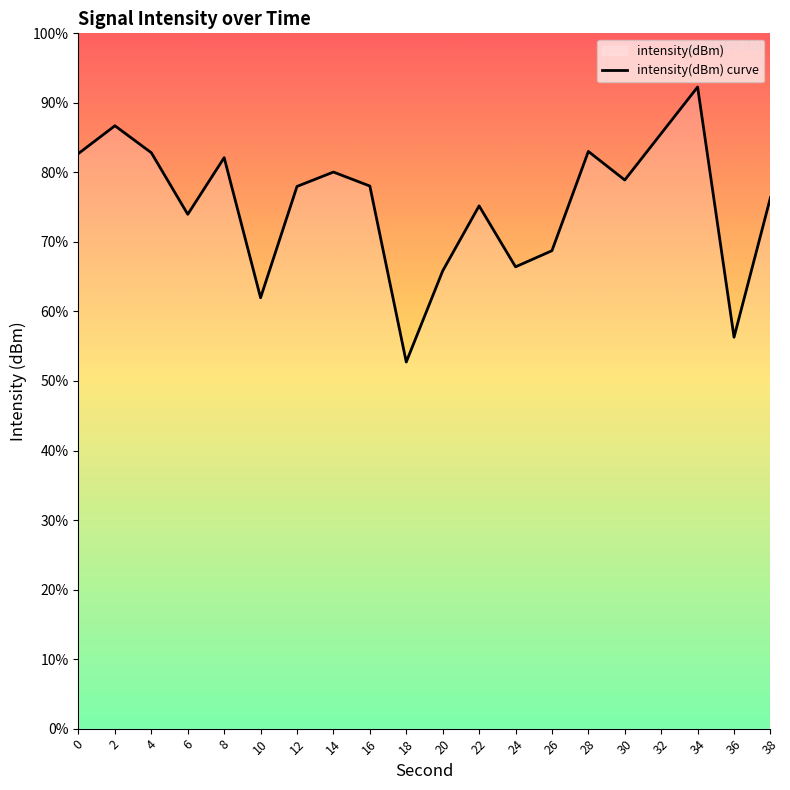

List the labels in order of value, largest first.

34, 2, 32, 28, 4, 0, 8, 14, 30, 16, 12, 38, 22, 6, 26, 24, 20, 10, 36, 18